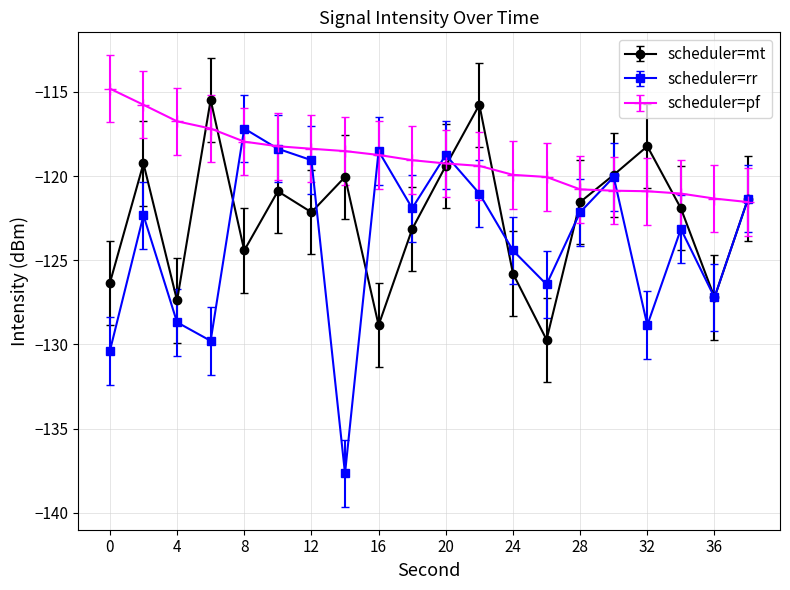

List the series in order of their overall mean, highest first.

scheduler=pf, scheduler=mt, scheduler=rr